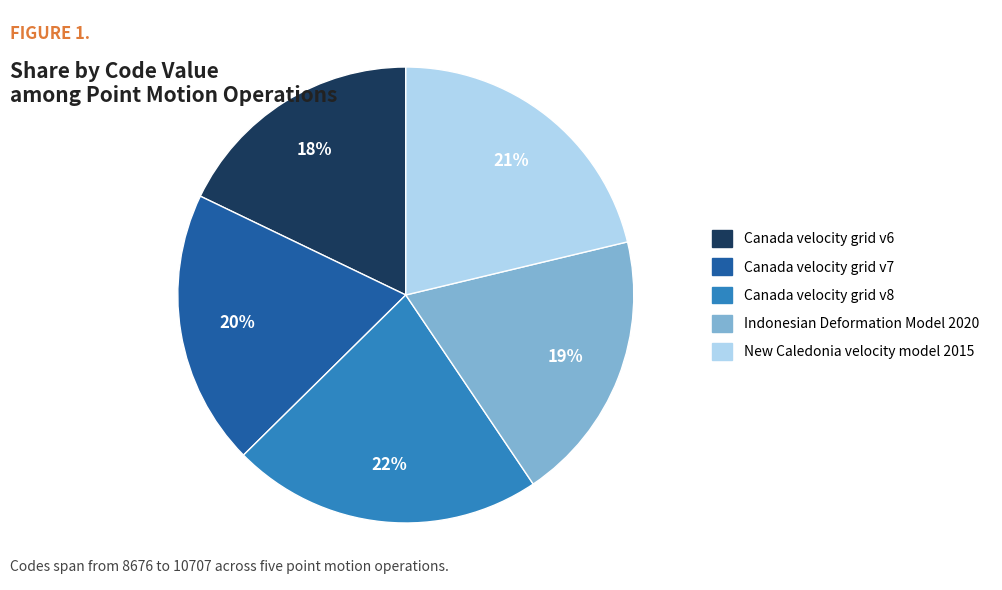

Is it true that Canada velocity grid v8 is 30% of the pie?

False